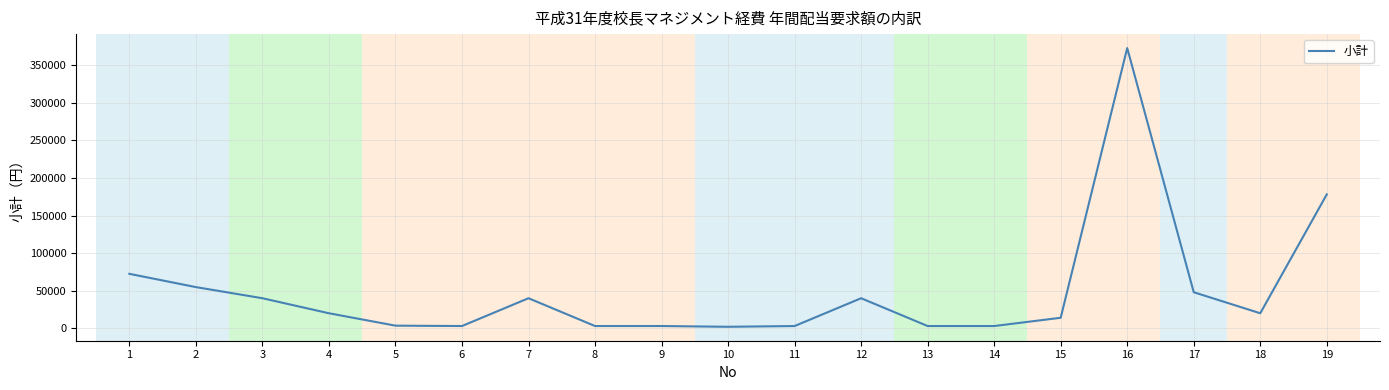

How many lines are shown in the chart?

1